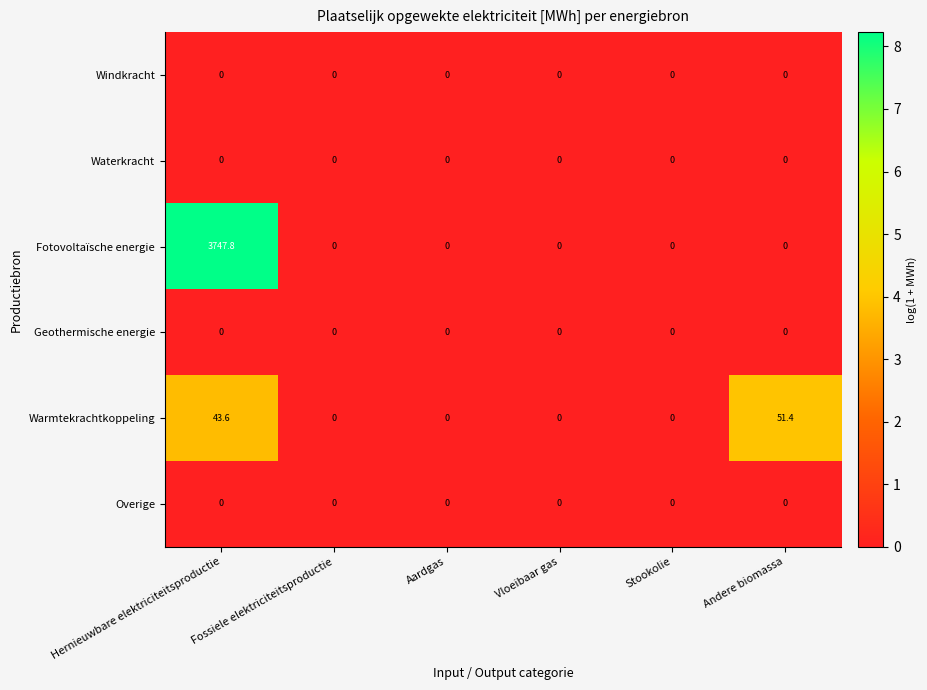

At which category is the sum across all series the highest?

Hernieuwbare elektriciteitsproductie